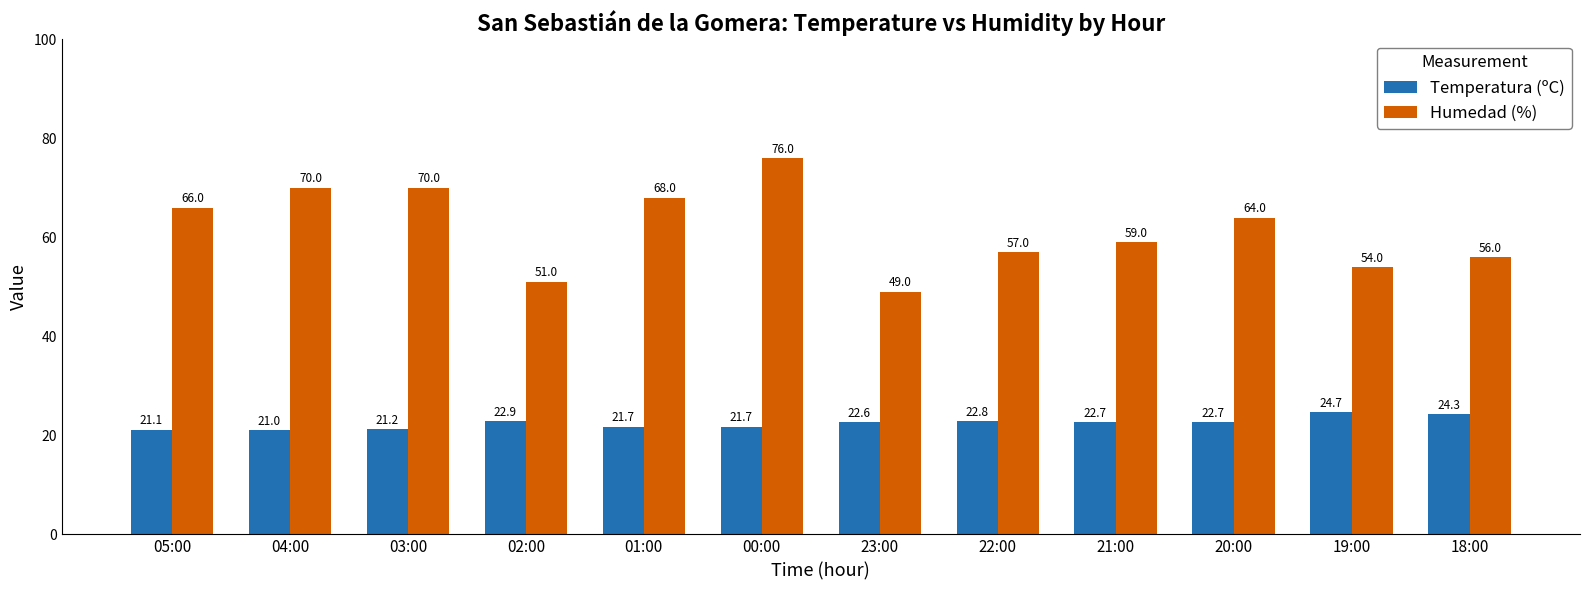

Are the bars grouped side by side (vs. stacked)?

Yes